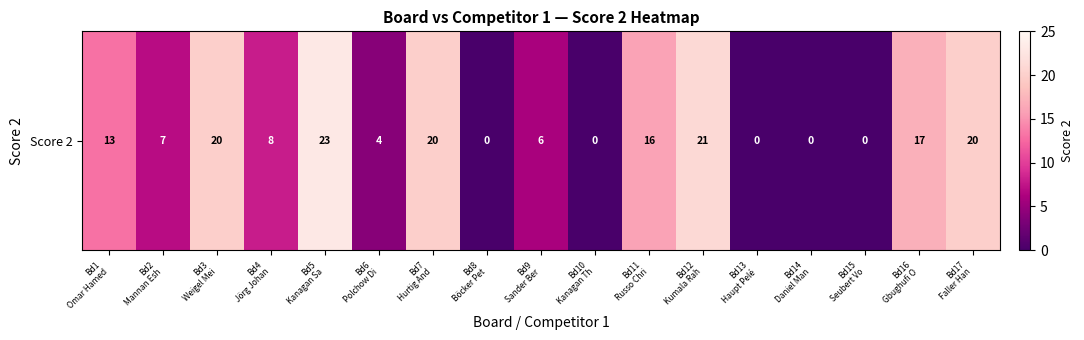

Reading left to right, what are all the values shown in this chart?

13	7	20	8	23	4	20	0	6	0	16	21	0	0	0	17	20